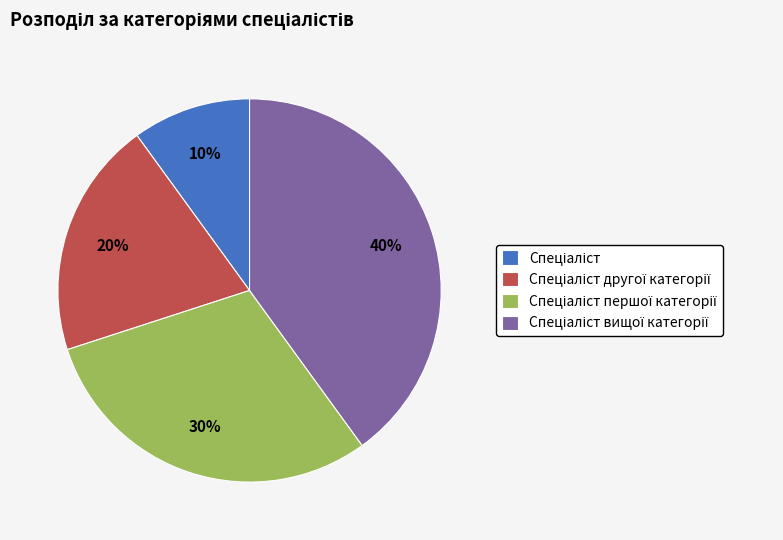

To the nearest percent, what is the average slice percentage?

25%